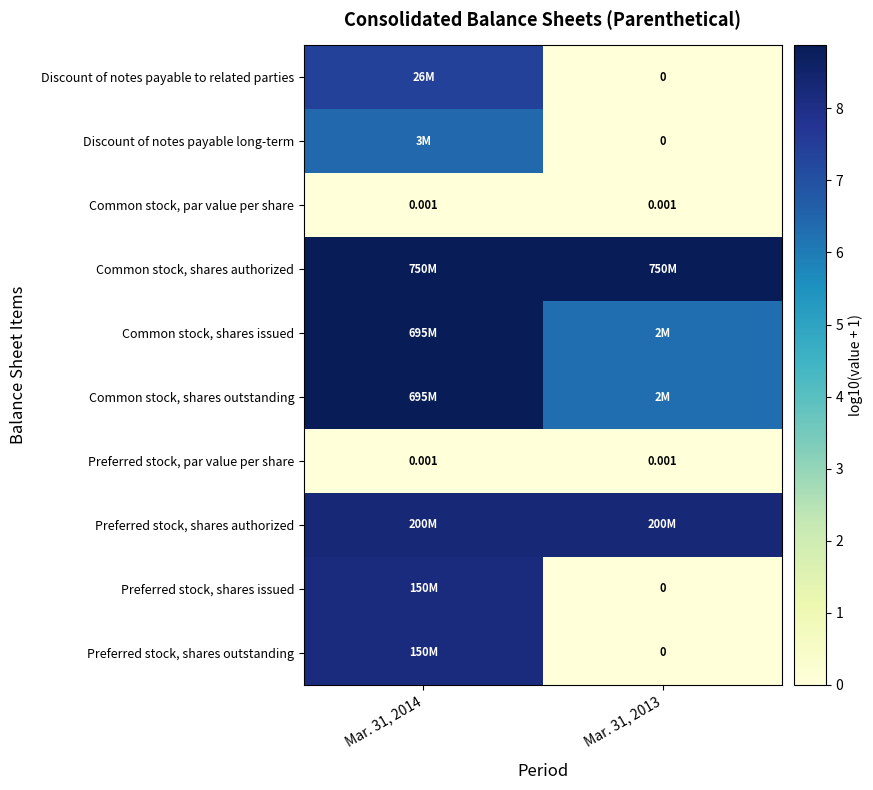

Which series has the largest total across all categories?

Common stock, shares authorized